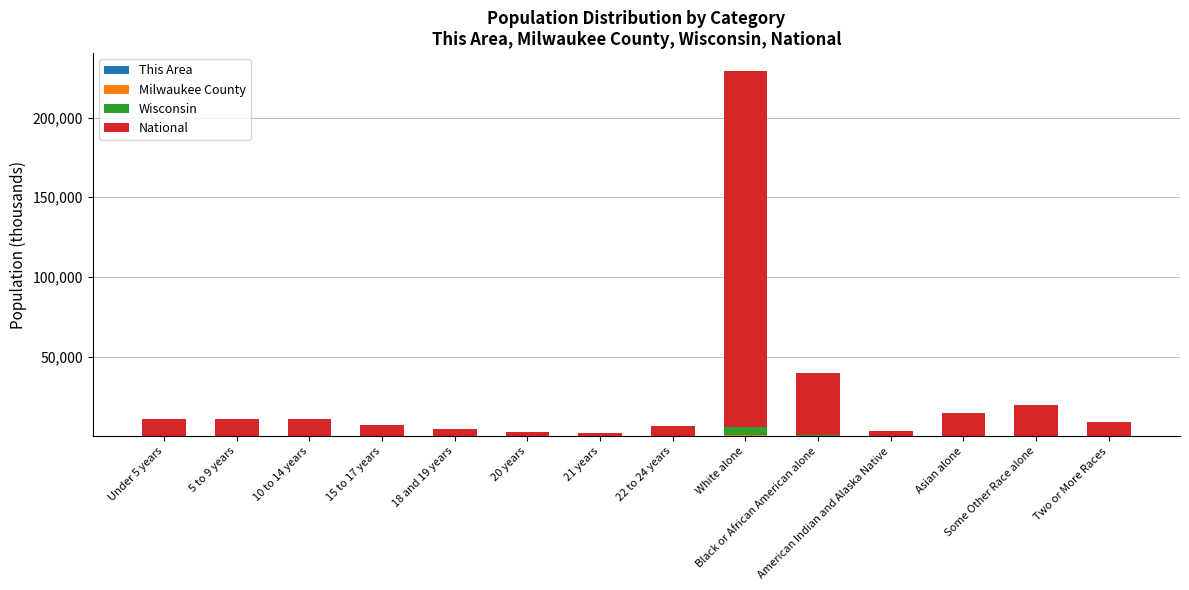

The value of This Area at American Indian and Alaska Native is 0.0. True or false?

False